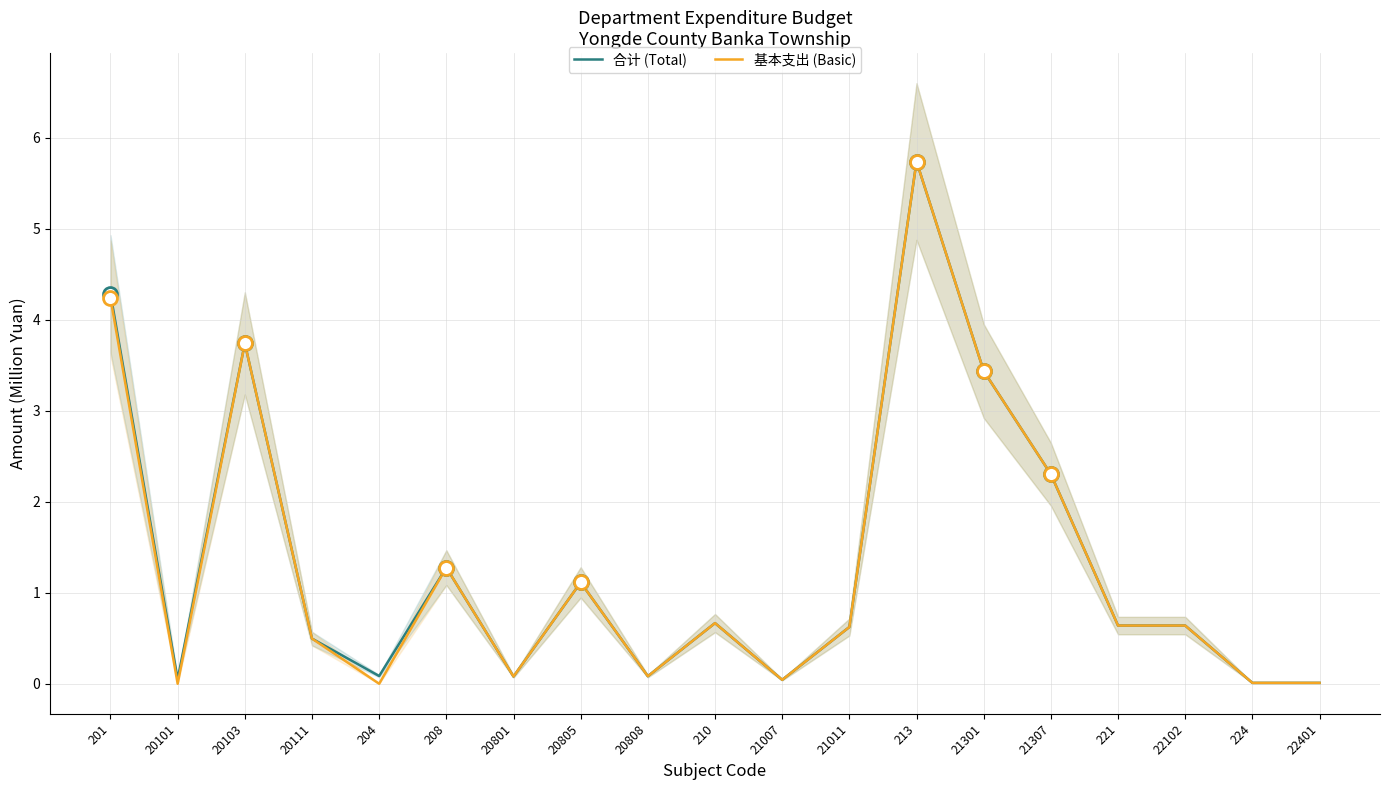

What is the label of the 3rd point from the left?

20103